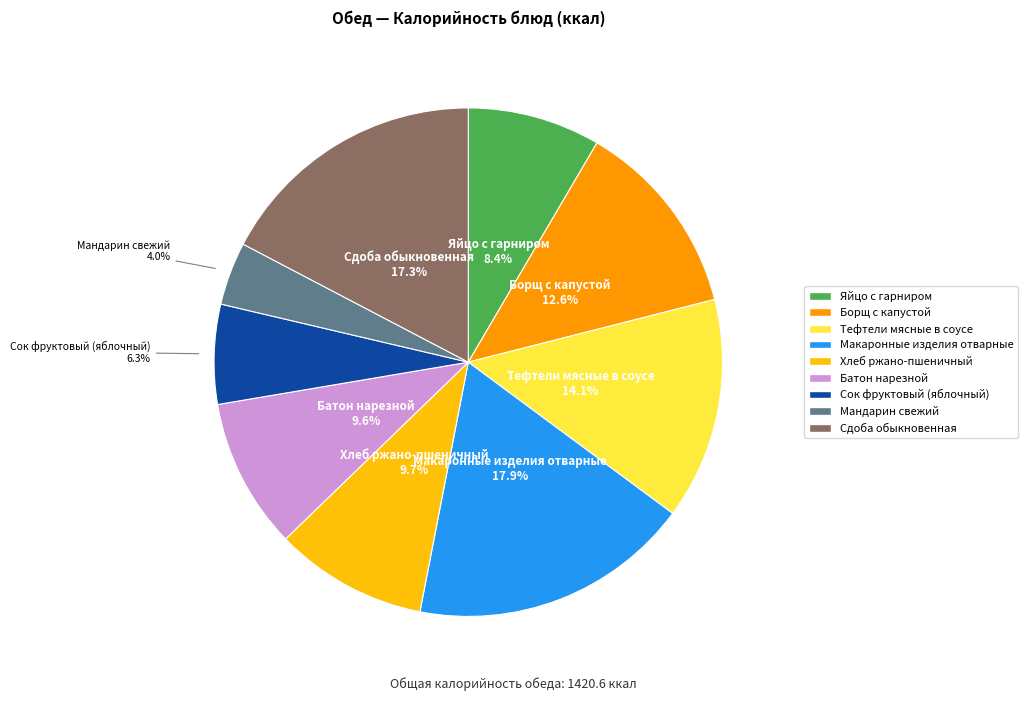

To the nearest percent, what is the difference between the largest and smallest slice percentages?

14%